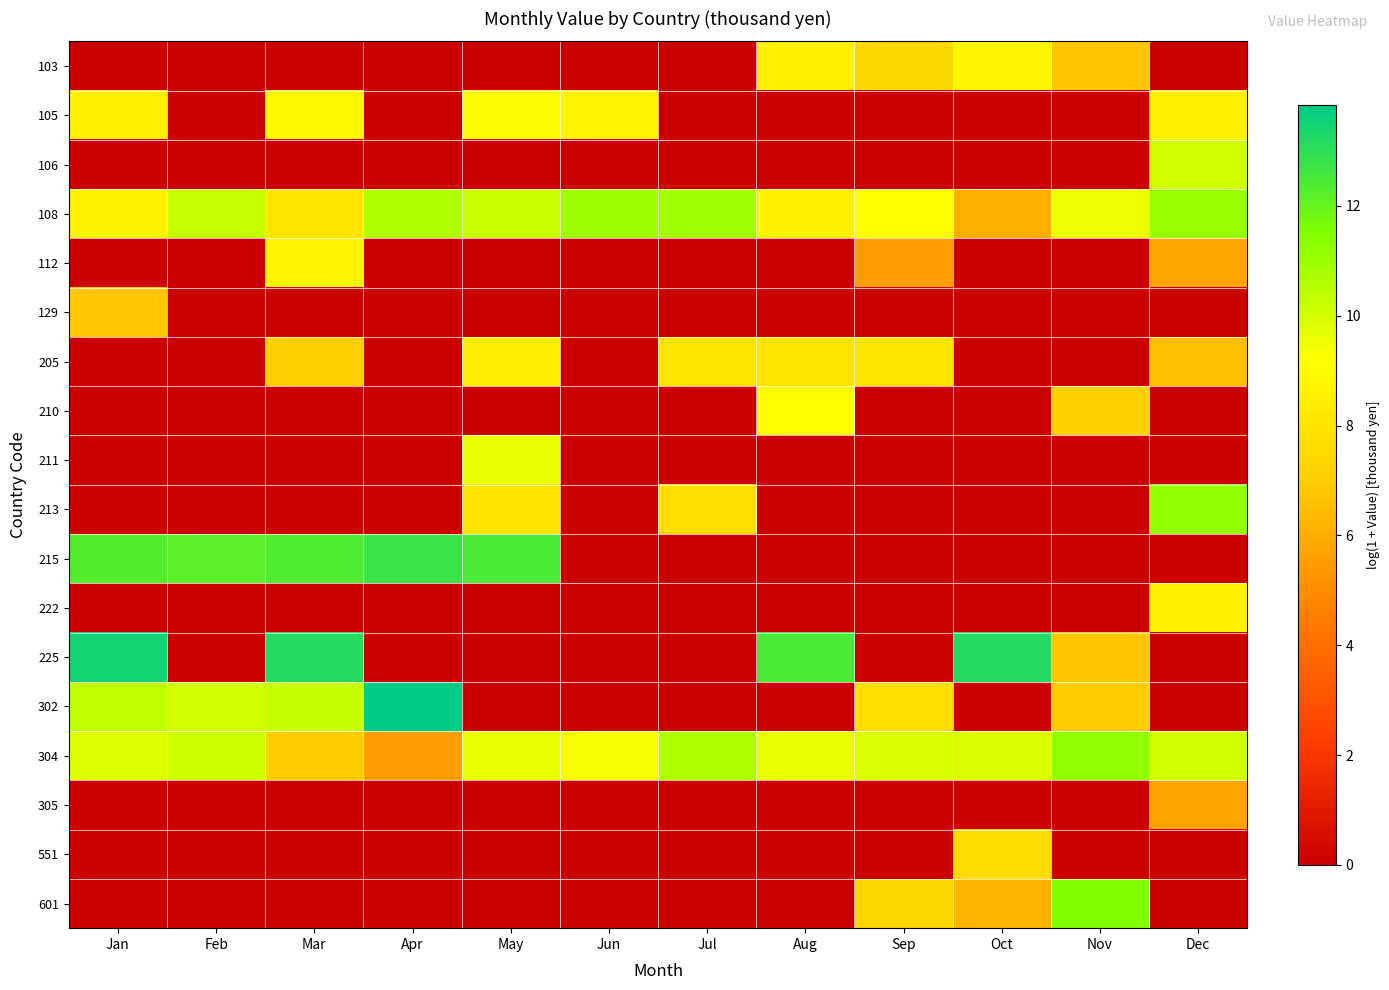

At which category does the chart reach its minimum across all series?

Jan